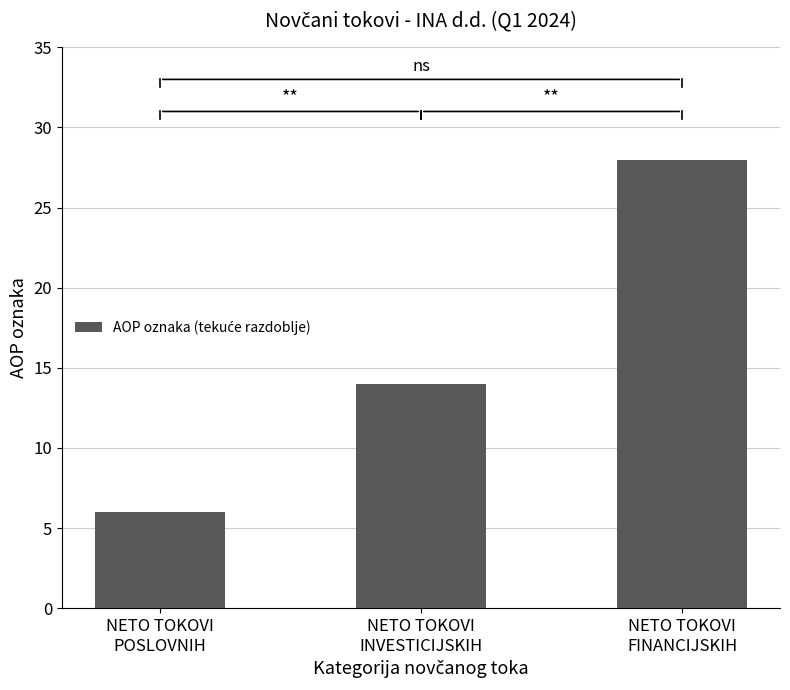

What is the label of the 2nd bar from the right?

NETO TOKOVI
INVESTICIJSKIH